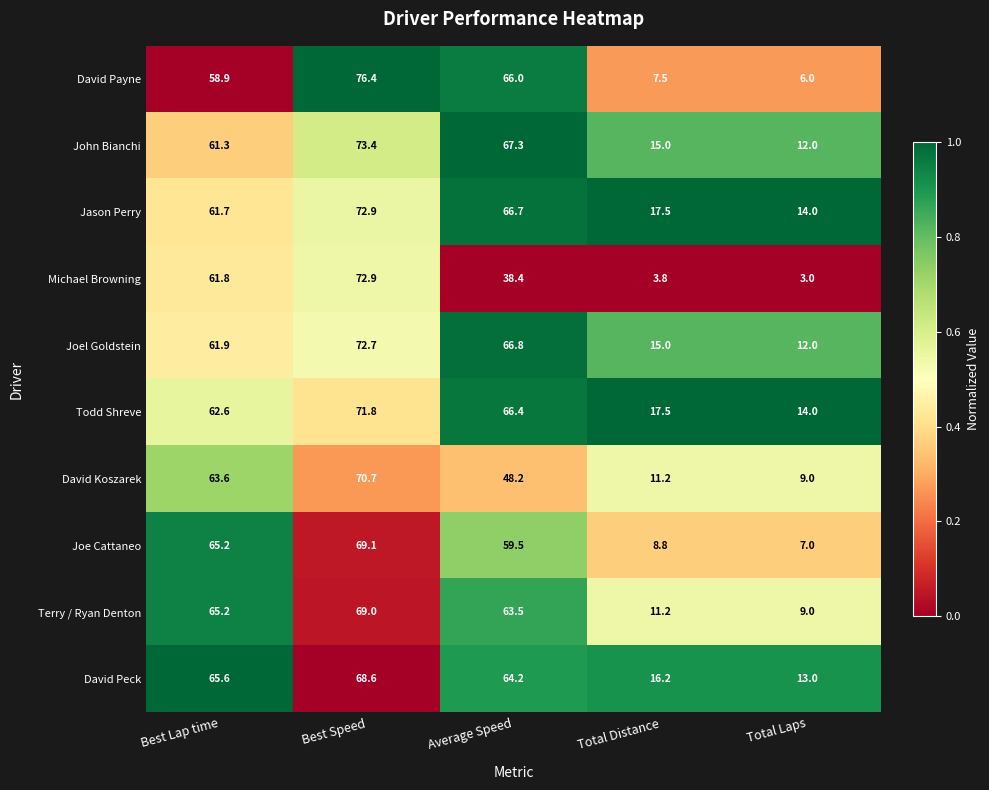

How many categories are shown in the chart?

5